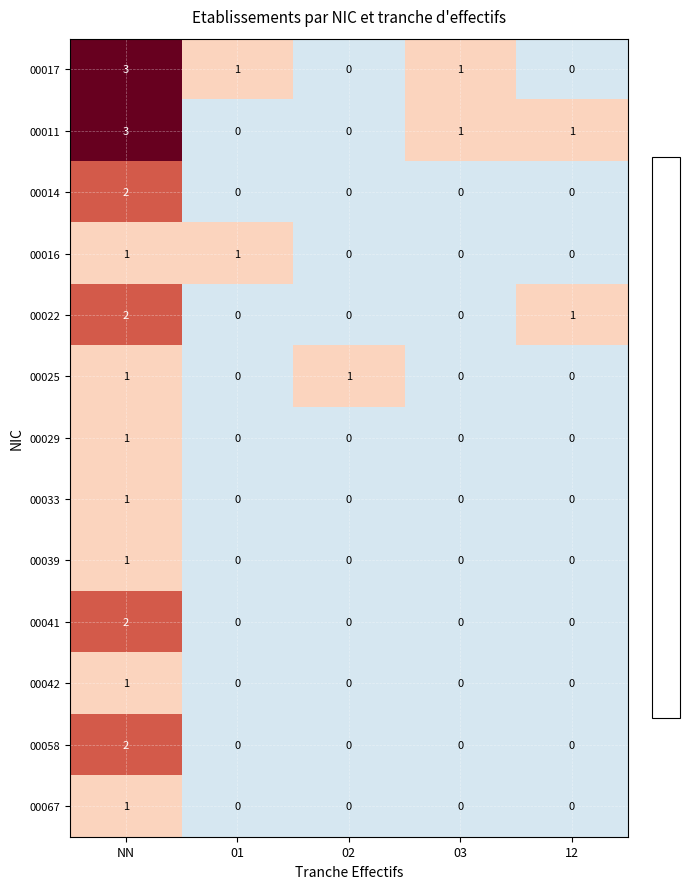

At which label is 00022 closest to 1?

12